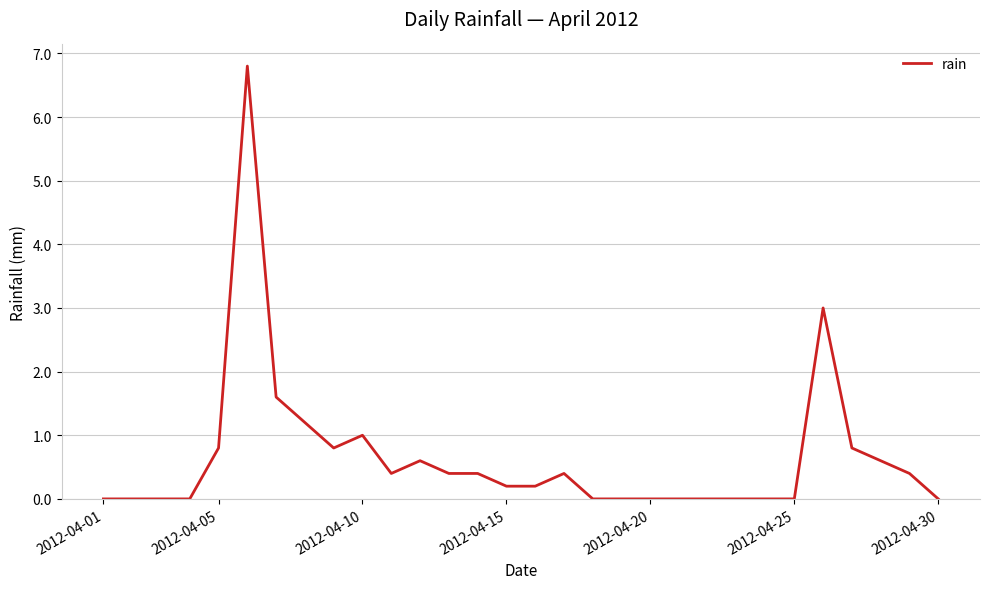

What is the greatest value displayed?

6.8